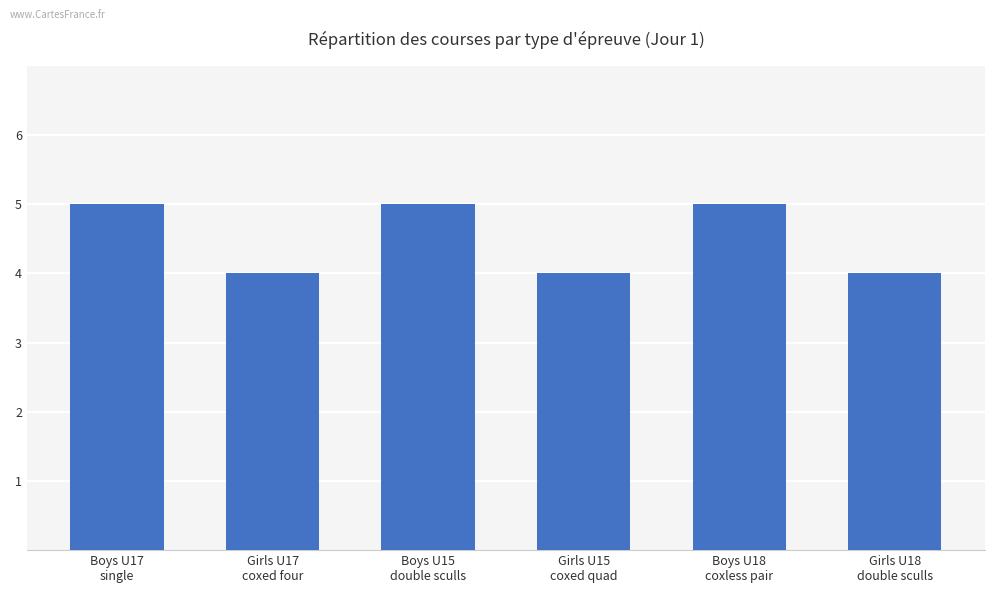

Reading left to right, extract all data points from this chart.

Boys U17
single=5	Girls U17
coxed four=4	Boys U15
double sculls=5	Girls U15
coxed quad=4	Boys U18
coxless pair=5	Girls U18
double sculls=4